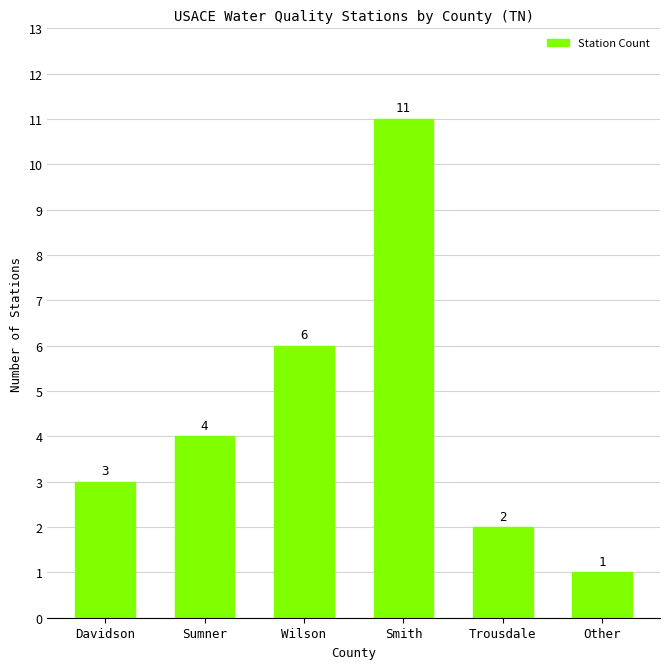

What is the difference between the maximum and minimum values?

10